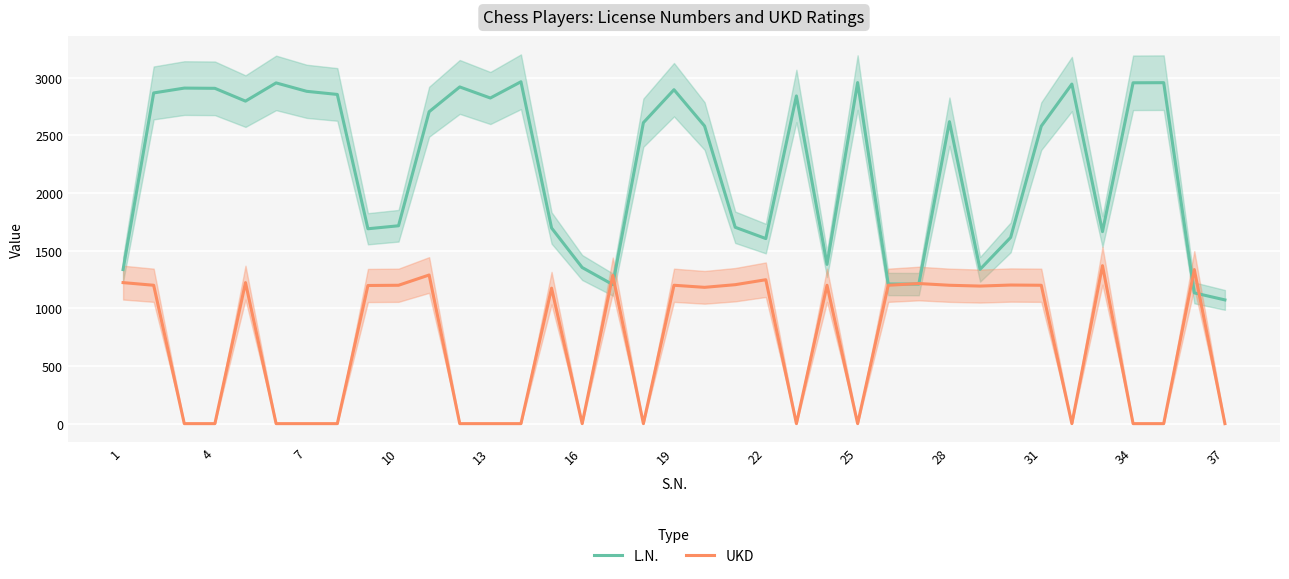

What is the maximum value for L.N.?

2965